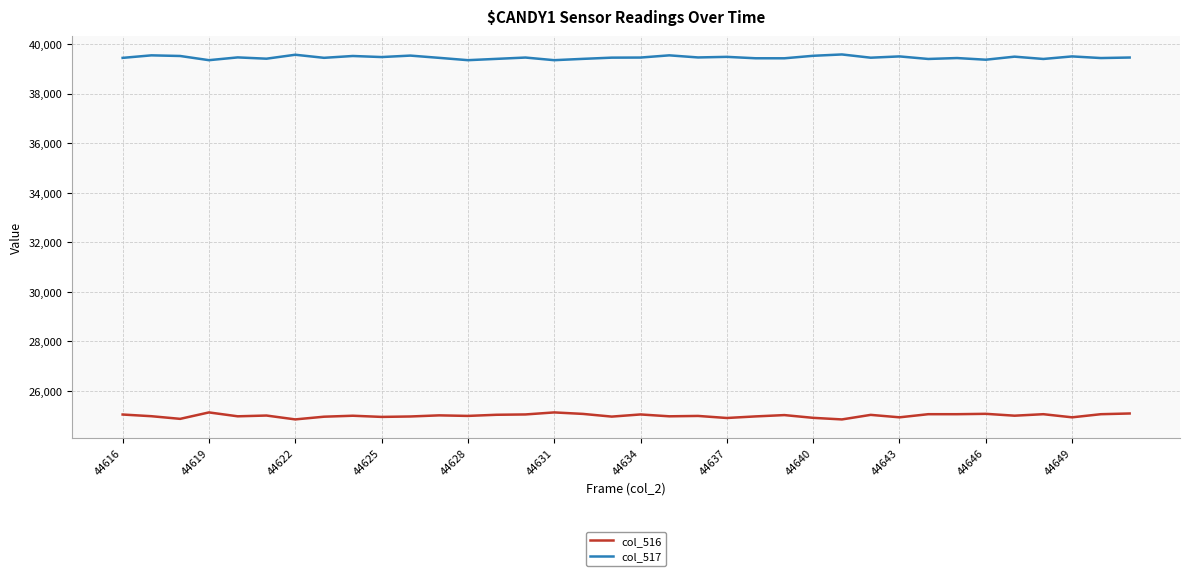

What is the average value of the col_516 series?

25002